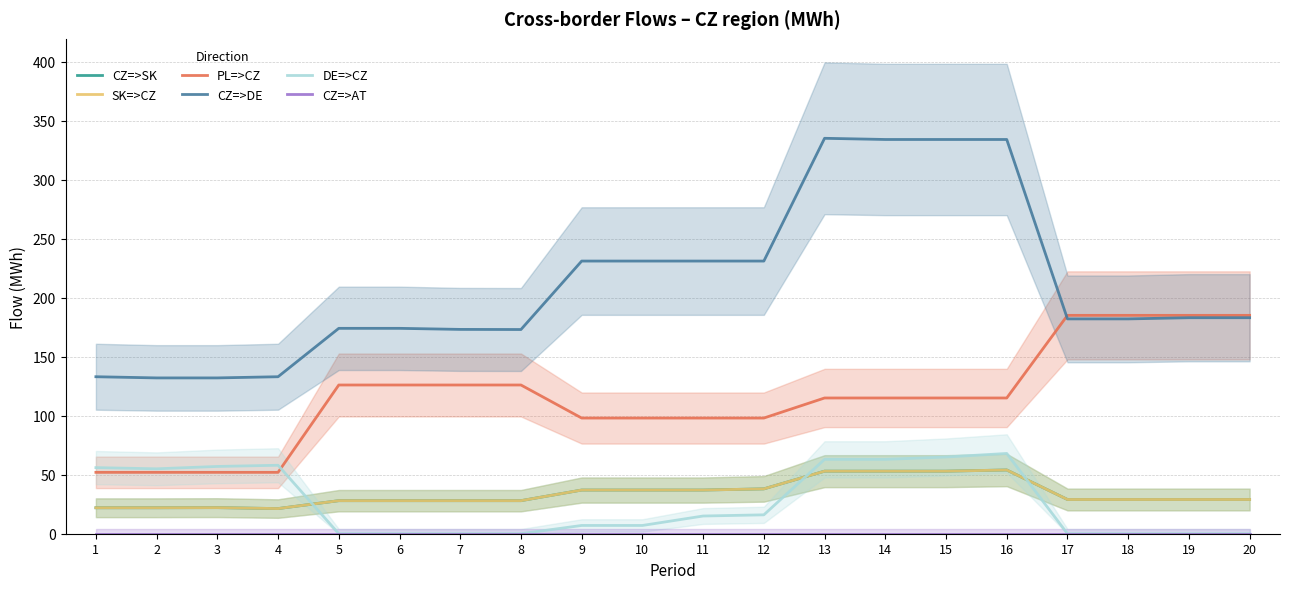

Which label corresponds to the smallest value in the chart?

5